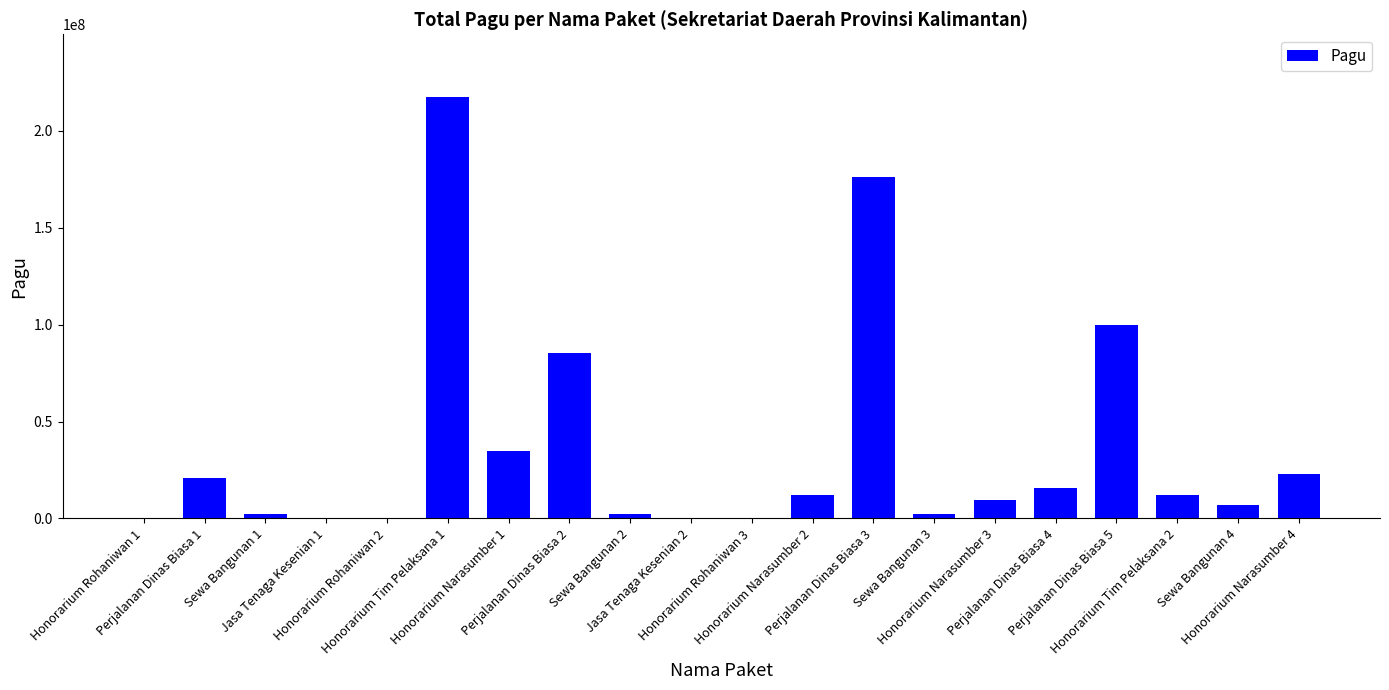

At which label does the data first exceed 11950000?

Perjalanan Dinas Biasa 1